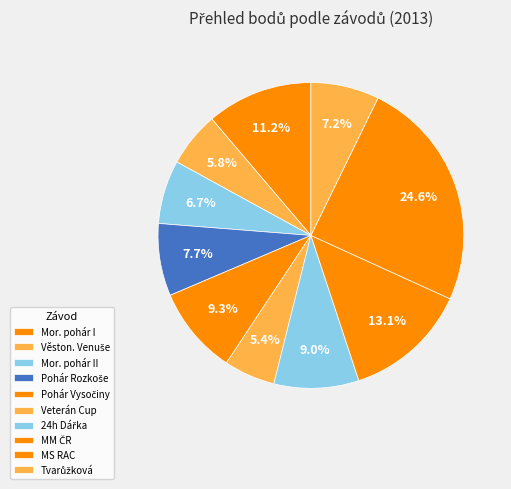

How many segments does this pie chart have?

10